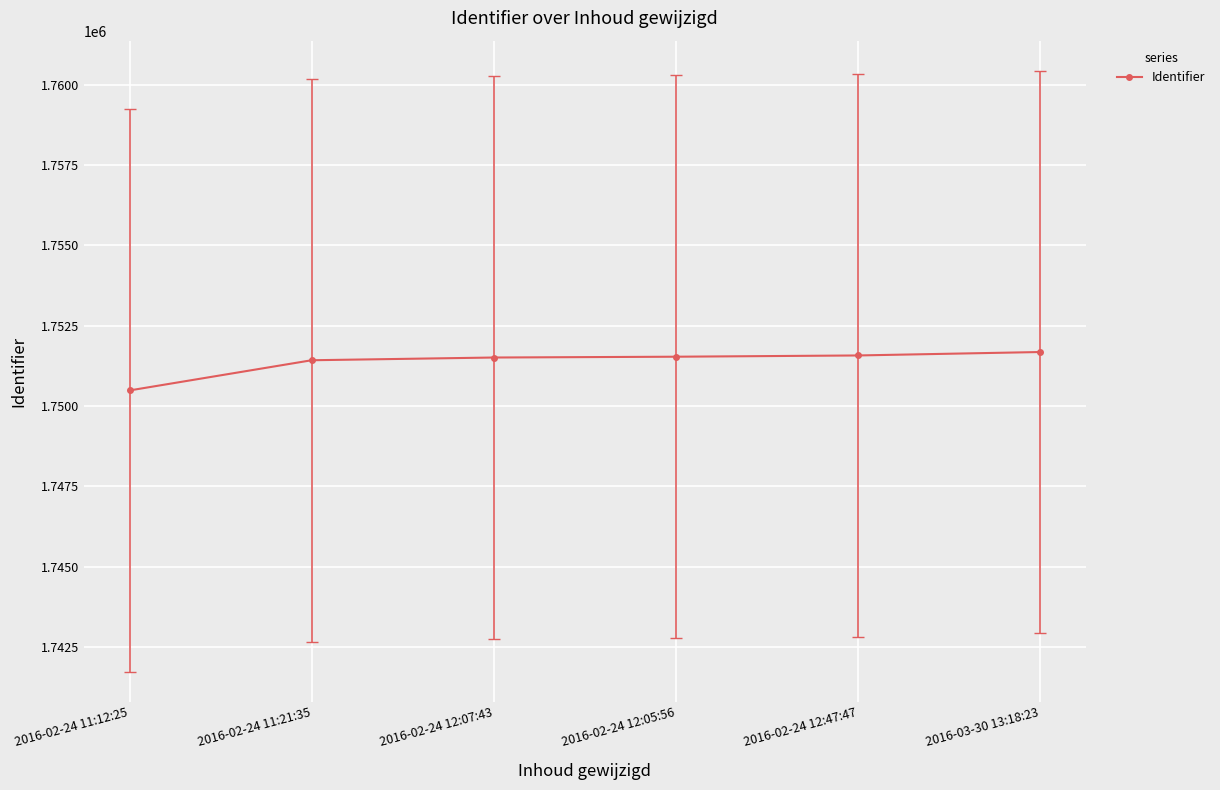

Which has a higher value, 2016-02-24 11:12:25 or 2016-02-24 12:05:56?

2016-02-24 12:05:56